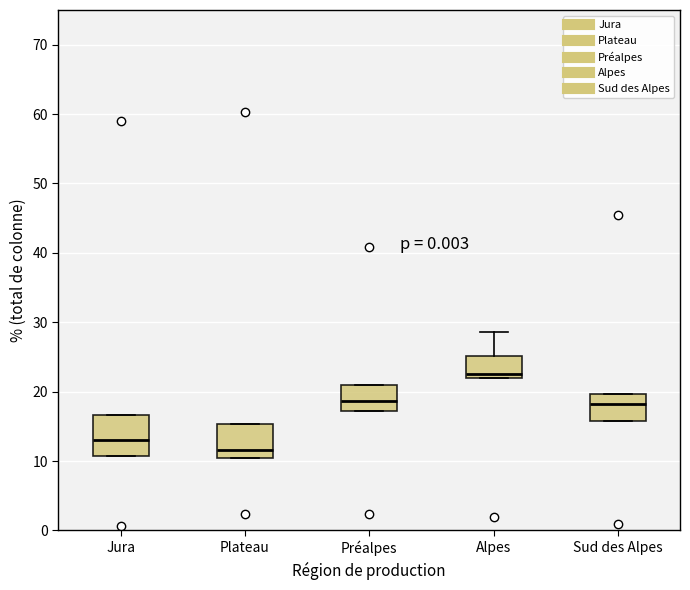

Which box's median line is the lowest?

Plateau